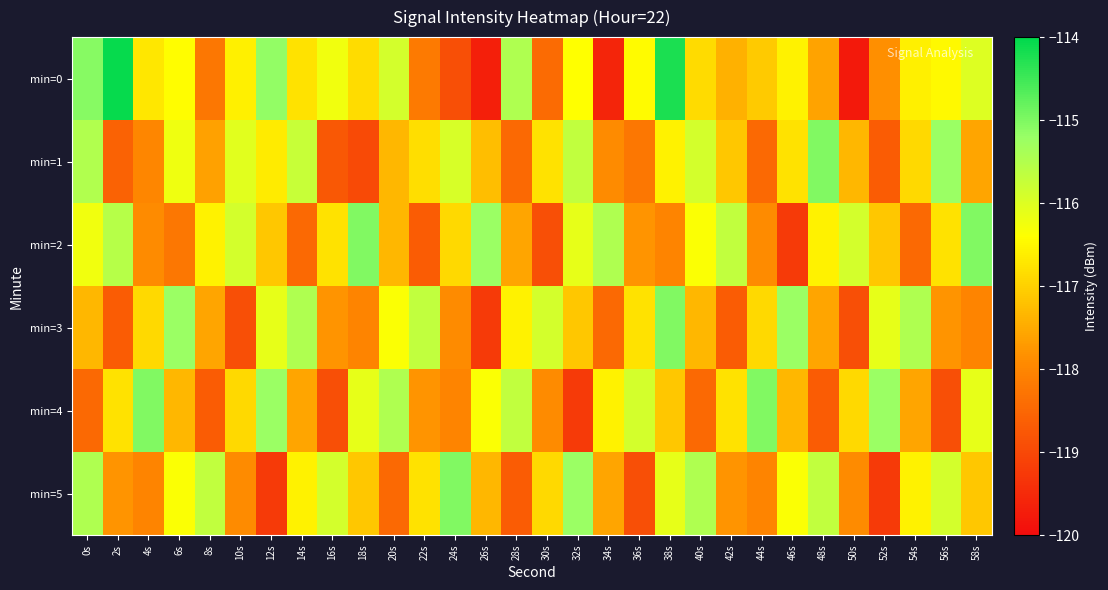

Reading left to right, transcribe all the data shown in this chart.

min=0: 0s=-115.1	2s=-114.1	4s=-116.7	6s=-116.4	8s=-118.2	10s=-116.6	12s=-115.2	14s=-116.8	16s=-116.2	18s=-116.9	20s=-115.9	22s=-118.2	24s=-118.9	26s=-119.7	28s=-115.5	30s=-118.4	32s=-116.4	34s=-119.6	36s=-116.4	38s=-114.2	40s=-116.9	42s=-117.4	44s=-117.1	46s=-116.6	48s=-117.6	50s=-119.8	52s=-117.9	54s=-116.6	56s=-116.5	58s=-116.0
min=1: 0s=-115.5	2s=-118.6	4s=-118.0	6s=-116.2	8s=-117.6	10s=-116.1	12s=-116.7	14s=-115.7	16s=-118.7	18s=-119.0	20s=-117.3	22s=-116.8	24s=-115.9	26s=-117.2	28s=-118.5	30s=-116.8	32s=-115.7	34s=-117.9	36s=-118.2	38s=-116.6	40s=-115.9	42s=-117.1	44s=-118.5	46s=-116.8	48s=-115.0	50s=-117.3	52s=-118.7	54s=-116.9	56s=-115.2	58s=-117.6
min=2: 0s=-116.2	2s=-115.6	4s=-117.9	6s=-118.2	8s=-116.6	10s=-115.9	12s=-117.1	14s=-118.5	16s=-116.8	18s=-115.0	20s=-117.3	22s=-118.7	24s=-116.9	26s=-115.2	28s=-117.6	30s=-118.9	32s=-116.1	34s=-115.5	36s=-117.8	38s=-118.0	40s=-116.3	42s=-115.7	44s=-117.9	46s=-119.2	48s=-116.6	50s=-115.9	52s=-117.1	54s=-118.5	56s=-116.8	58s=-115.0
min=3: 0s=-117.3	2s=-118.7	4s=-116.9	6s=-115.2	8s=-117.6	10s=-118.9	12s=-116.1	14s=-115.5	16s=-117.8	18s=-118.0	20s=-116.3	22s=-115.7	24s=-117.9	26s=-119.2	28s=-116.6	30s=-115.9	32s=-117.1	34s=-118.5	36s=-116.8	38s=-115.0	40s=-117.3	42s=-118.7	44s=-116.9	46s=-115.2	48s=-117.6	50s=-118.9	52s=-116.1	54s=-115.5	56s=-117.8	58s=-118.0
min=4: 0s=-118.5	2s=-116.8	4s=-115.0	6s=-117.3	8s=-118.7	10s=-116.9	12s=-115.2	14s=-117.6	16s=-118.9	18s=-116.1	20s=-115.5	22s=-117.8	24s=-118.0	26s=-116.3	28s=-115.7	30s=-117.9	32s=-119.2	34s=-116.6	36s=-115.9	38s=-117.1	40s=-118.5	42s=-116.8	44s=-115.0	46s=-117.3	48s=-118.7	50s=-116.9	52s=-115.2	54s=-117.6	56s=-118.9	58s=-116.1
min=5: 0s=-115.5	2s=-117.8	4s=-118.0	6s=-116.3	8s=-115.7	10s=-117.9	12s=-119.2	14s=-116.6	16s=-115.9	18s=-117.1	20s=-118.5	22s=-116.8	24s=-115.0	26s=-117.3	28s=-118.7	30s=-116.9	32s=-115.2	34s=-117.6	36s=-118.9	38s=-116.1	40s=-115.5	42s=-117.8	44s=-118.0	46s=-116.3	48s=-115.7	50s=-117.9	52s=-119.2	54s=-116.6	56s=-115.9	58s=-117.1